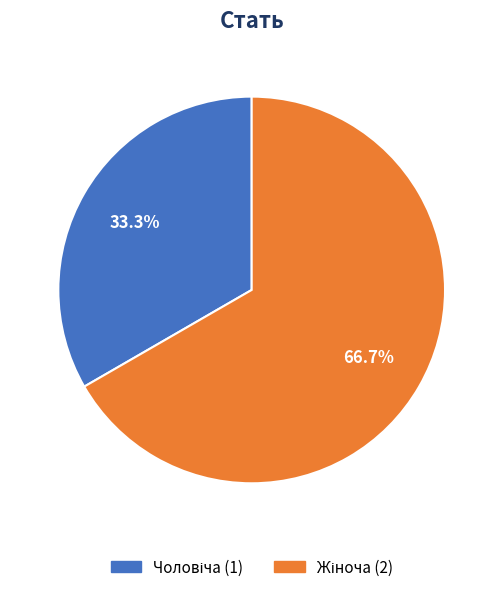

Is there a majority slice in this chart?

Yes